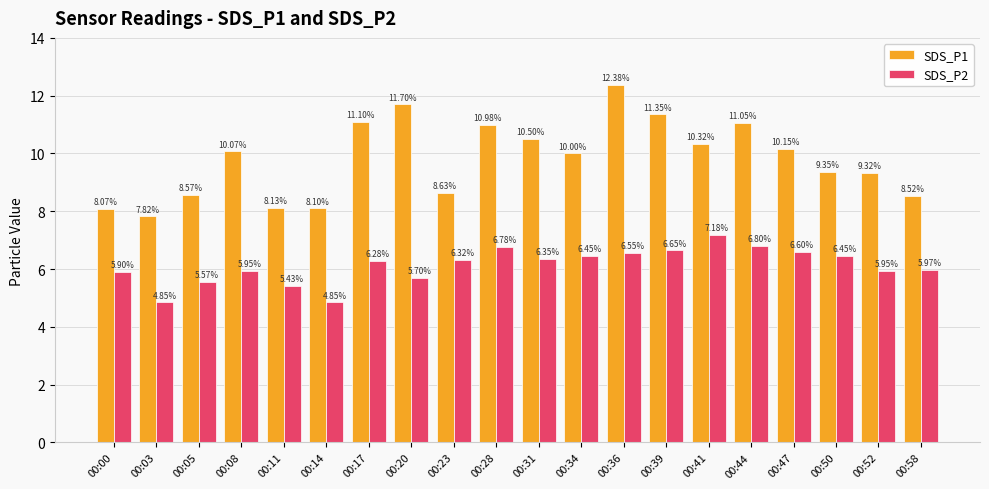

Are the bars horizontal?

No